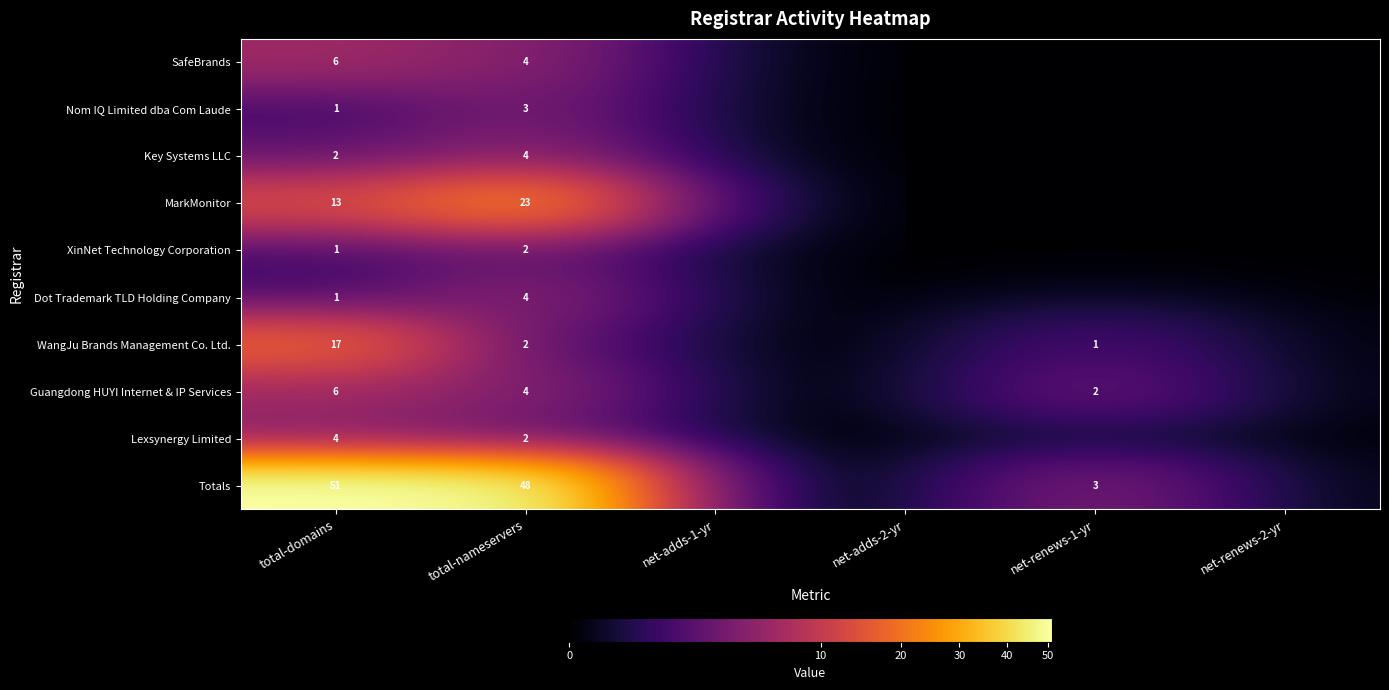

What is the spread (max minus min) of values at total-domains?

50